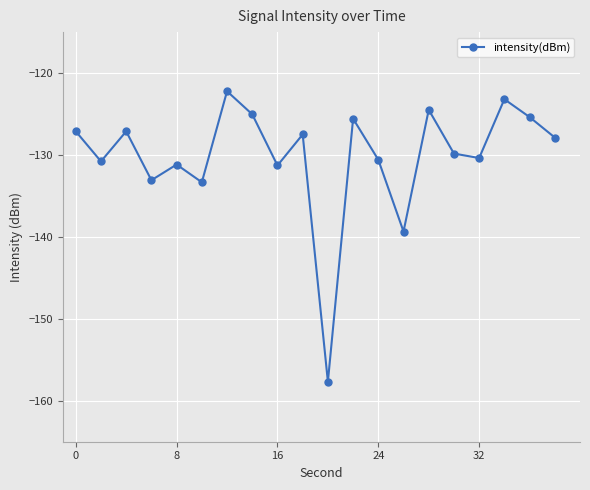

What is the difference between the maximum and minimum values?

35.5